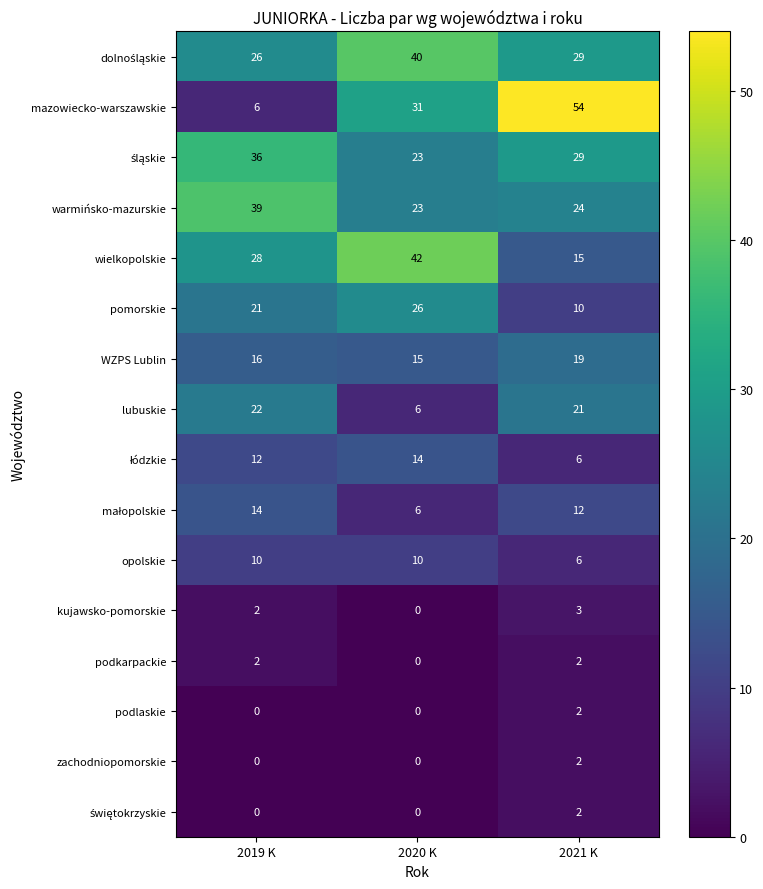

How many data points does each series have?

3